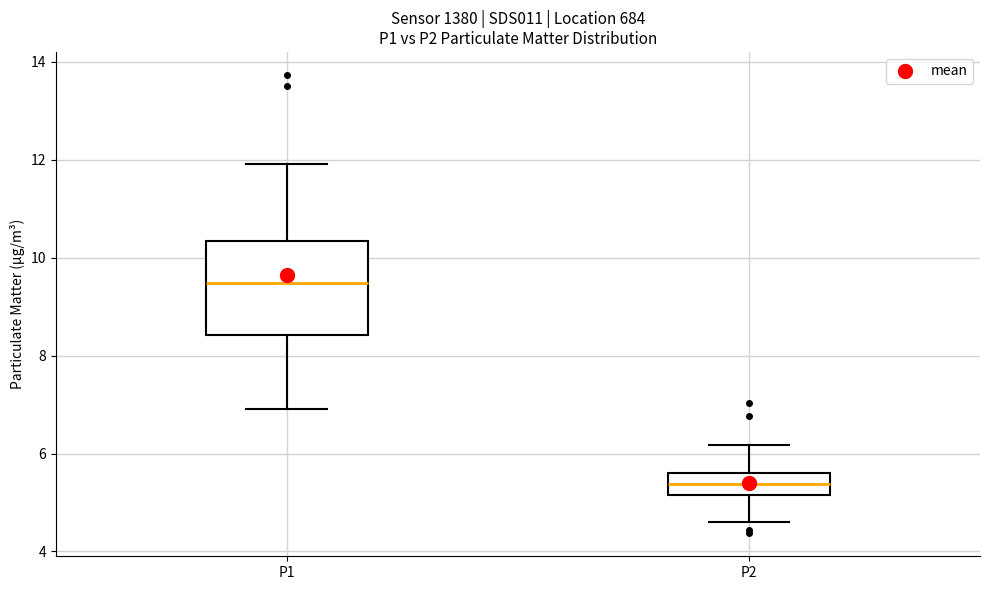

Which box has the lowest median line?

P2